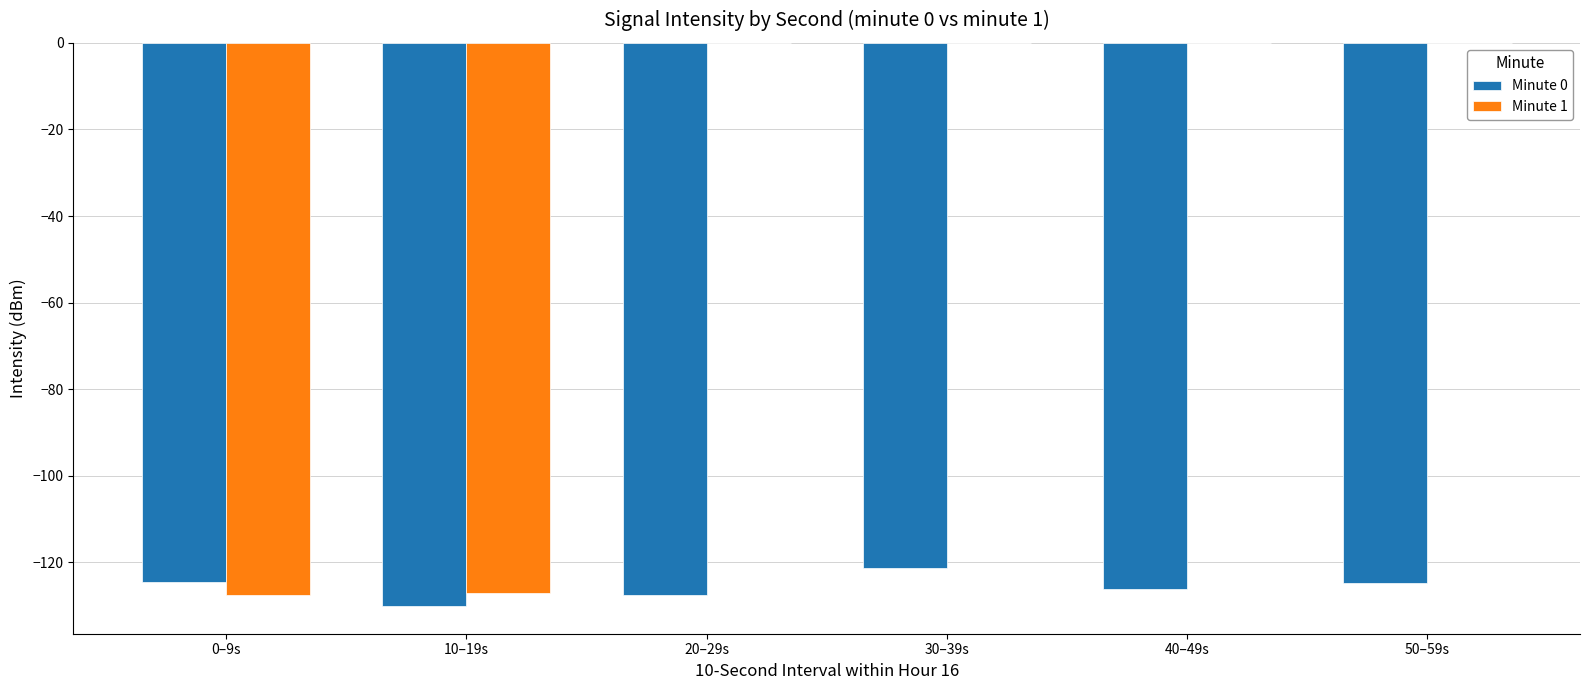

What is the highest value of the Minute 0 series?

-121.3